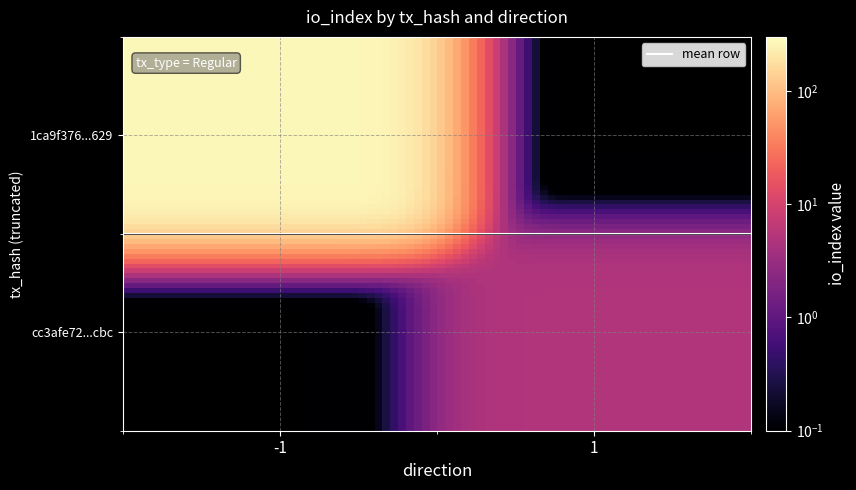

Reading left to right, extract all data points from this chart.

1ca9f376820ffbf53839320e85fcfd92888d629: -1	267
cc3afe721c17a78697c5d5d2dccff4c05c04cbc: 1	5